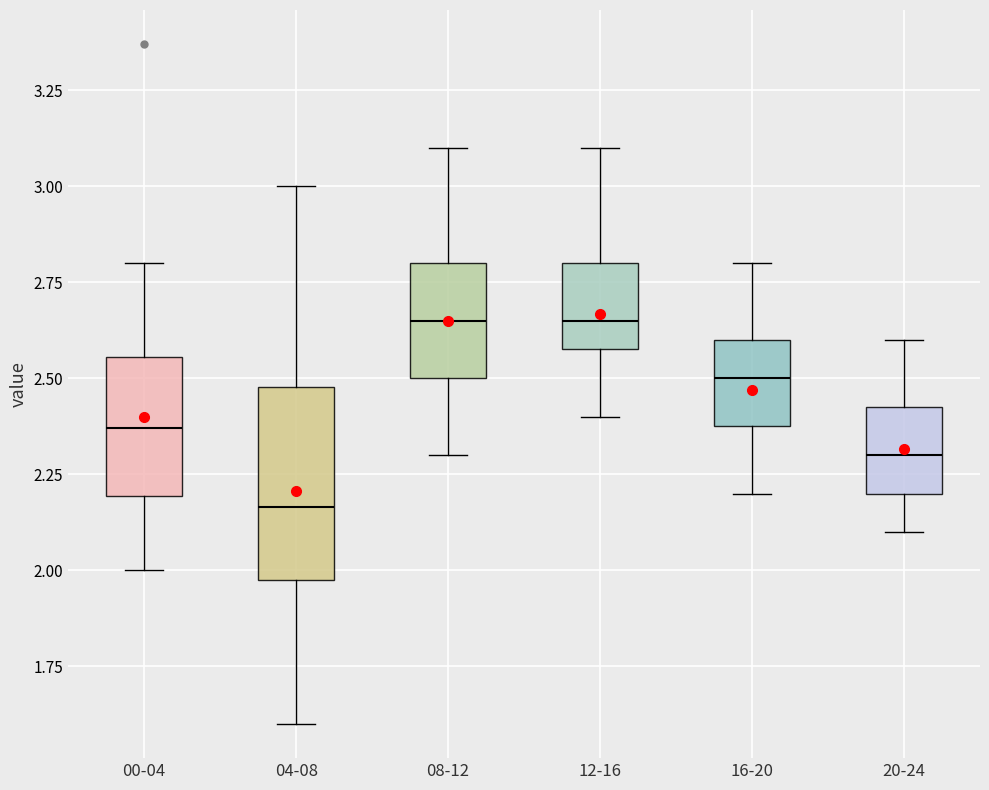

Where does the lower whisker of the box for 16-20 end on the y-axis? The values are not printed on the chart, so give them approximately, as read against the axis.

2.20